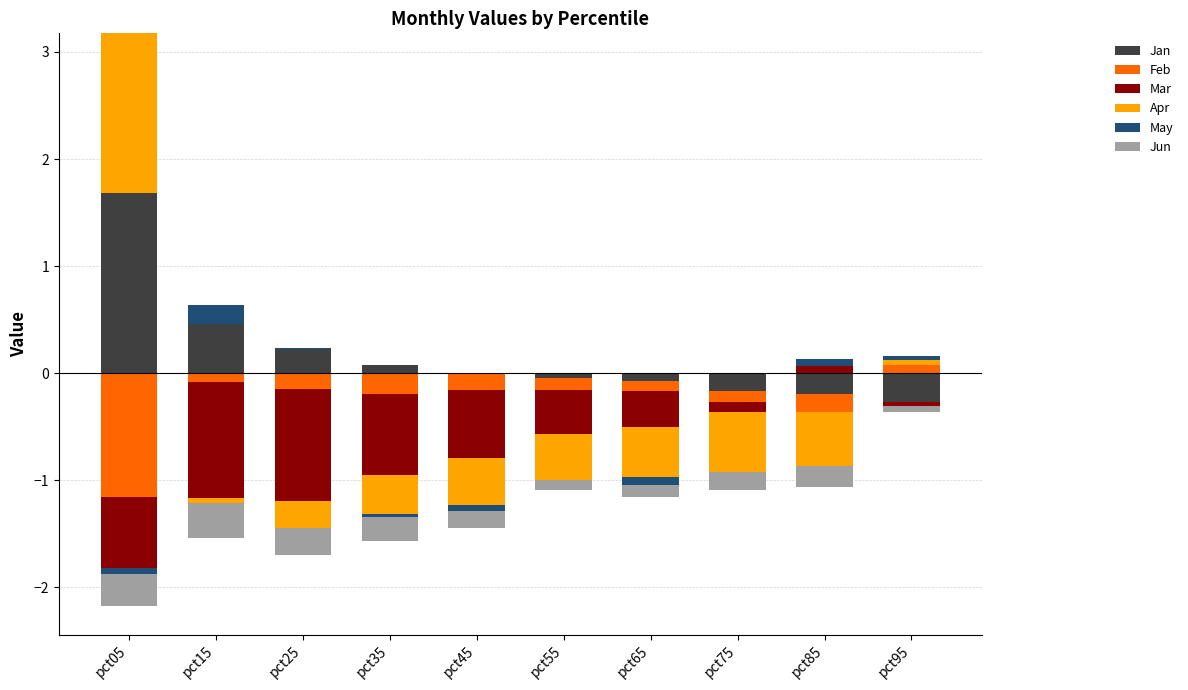

How many bars are there in total?

60